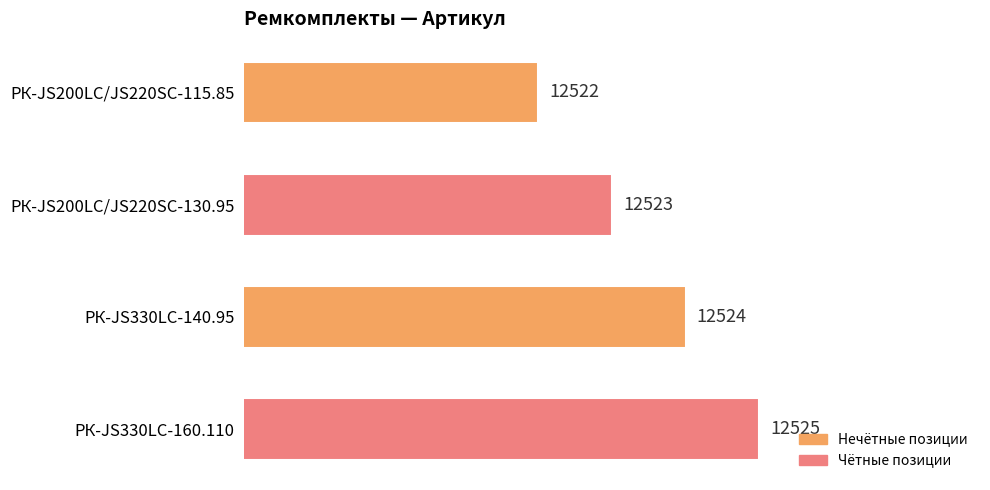

At which category does the chart reach its minimum across all series?

РК-JS200LC/JS220SC-115.85